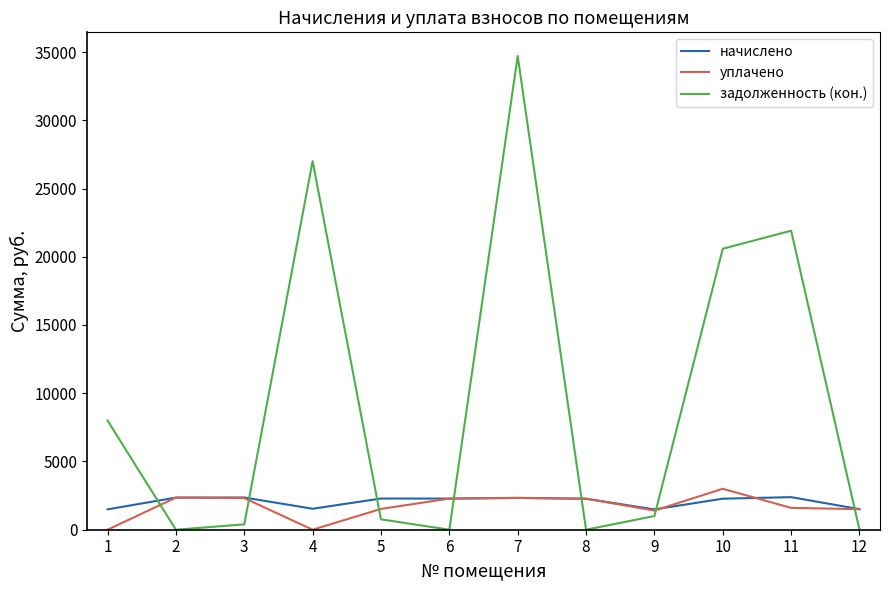

Which series has the largest total across all categories?

задолженность (кон.)